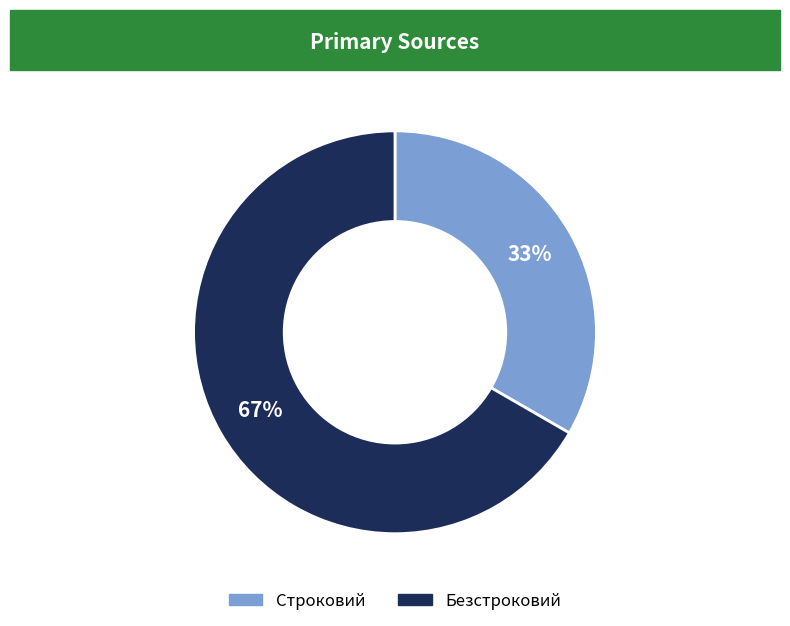

What percentage is the Безстроковий slice, to the nearest percent?

67%